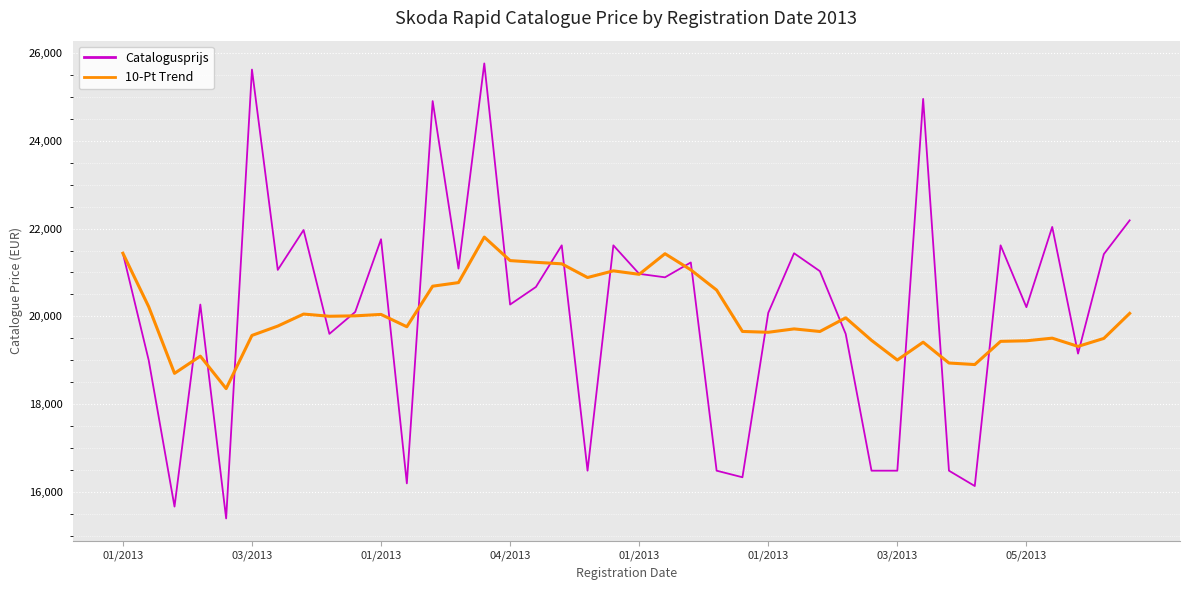

Which series has the widest spread of values?

Catalogusprijs